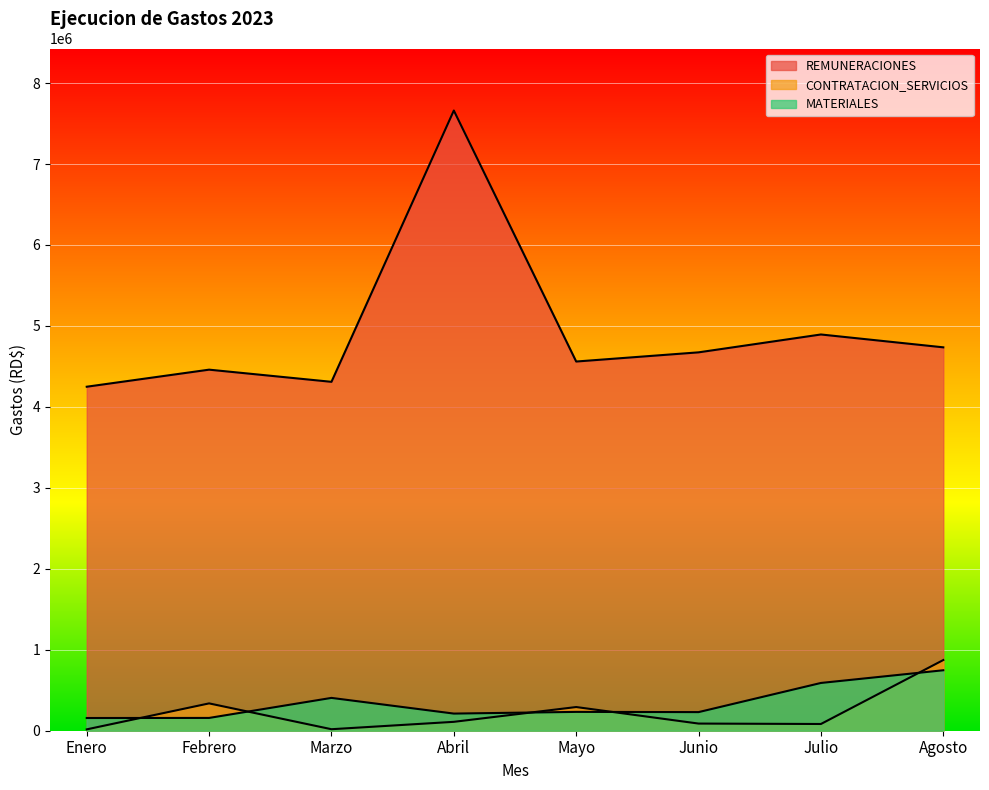

Which series has the largest range (max minus min)?

REMUNERACIONES